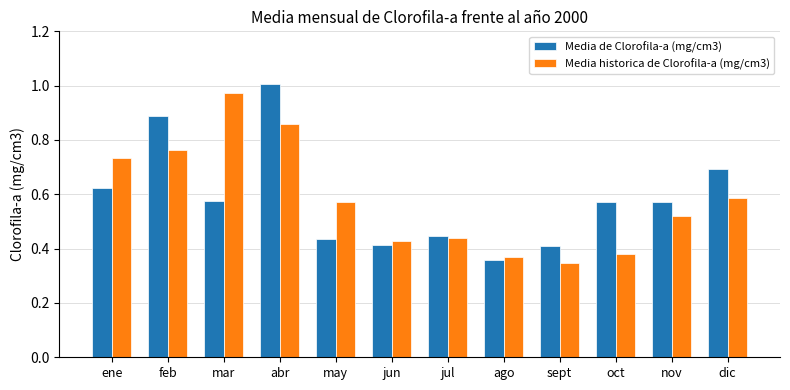

At which label is Media de Clorofila-a (mg/cm3) closest to 0?

ago